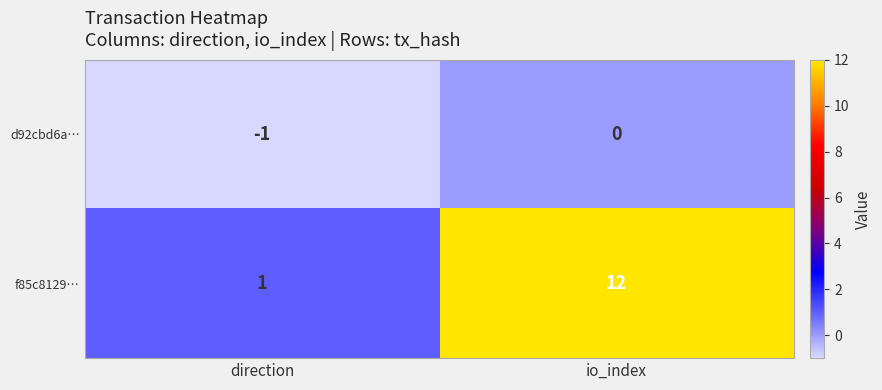

What is the sum of all f85c8129… values?

13